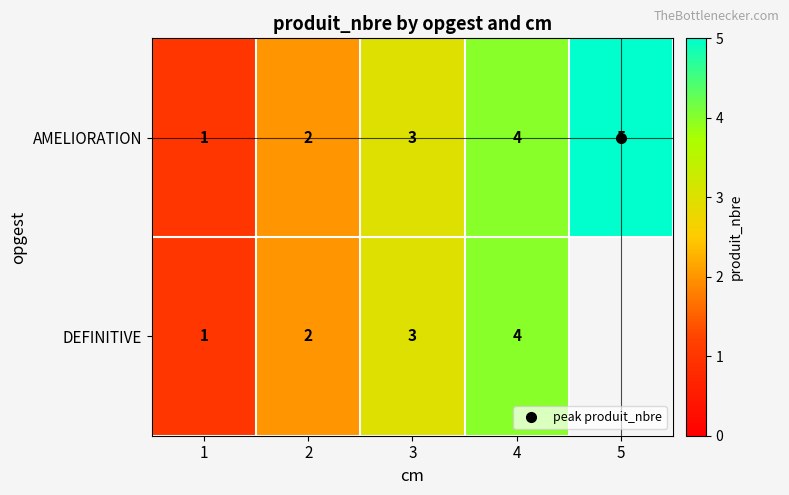

Between 4 and 1, which is larger?

4